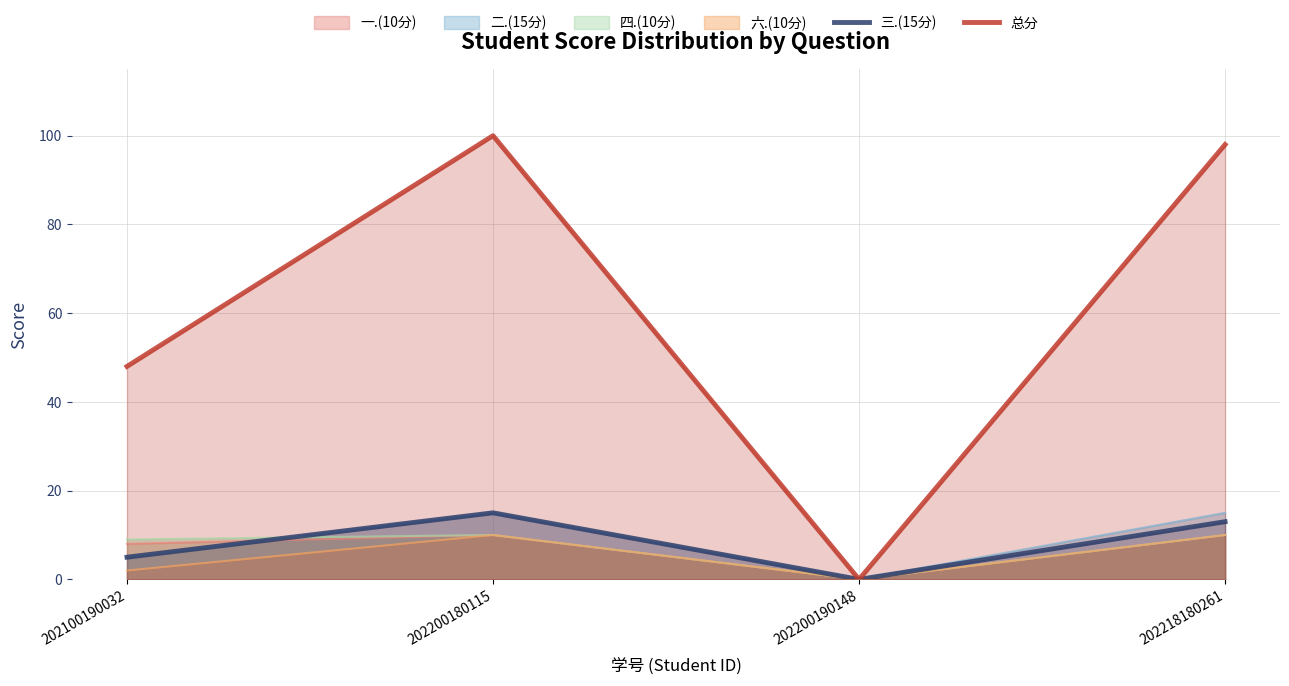

List the labels in order of 三.(15分) value, largest first.

202200180115, 202218180261, 202100190032, 202200190148